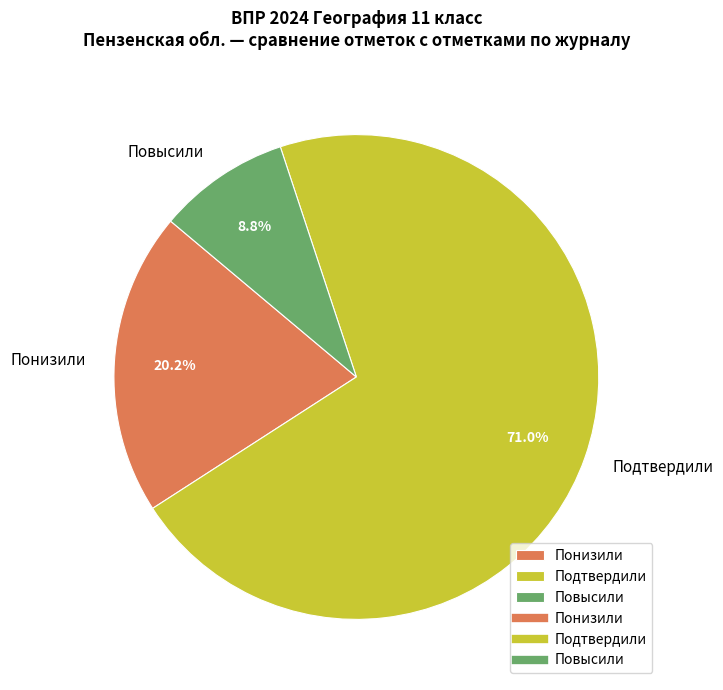

How many segments does this pie chart have?

3